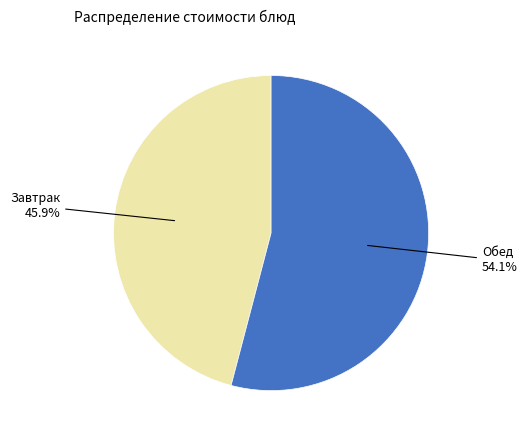

Does any single category account for the majority?

Yes